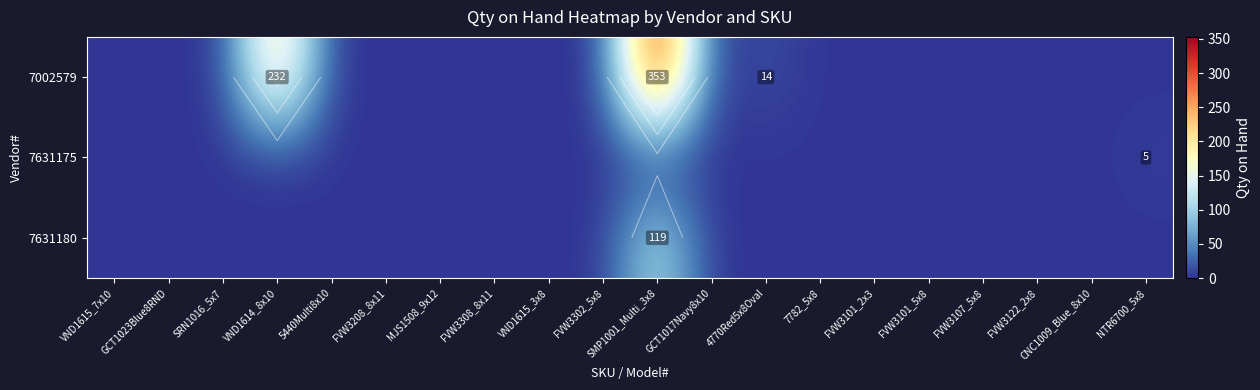

Which category has the highest value in the 7631180 series?

SMP1001_Multi_3x8